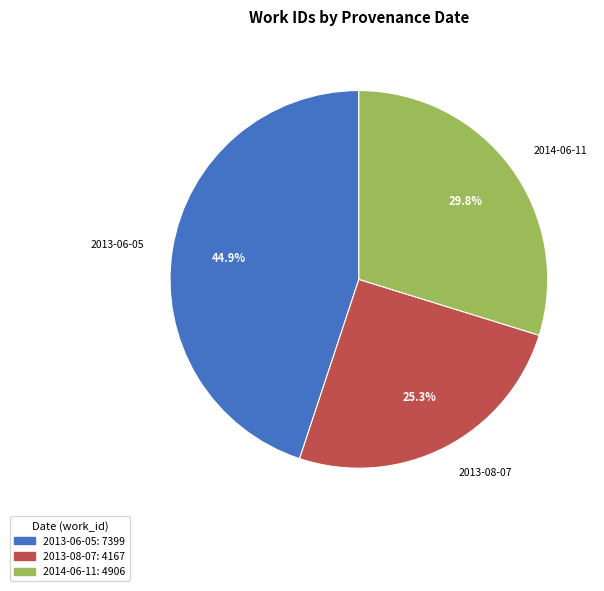

The 2013-08-07 slice represents 25% of the pie. True or false?

True